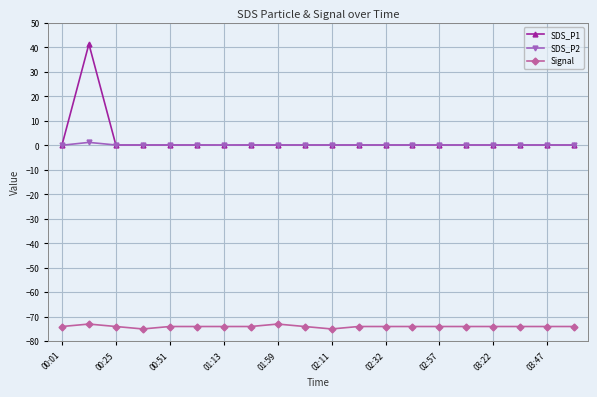

What is the minimum value shown in the chart?

-75.0